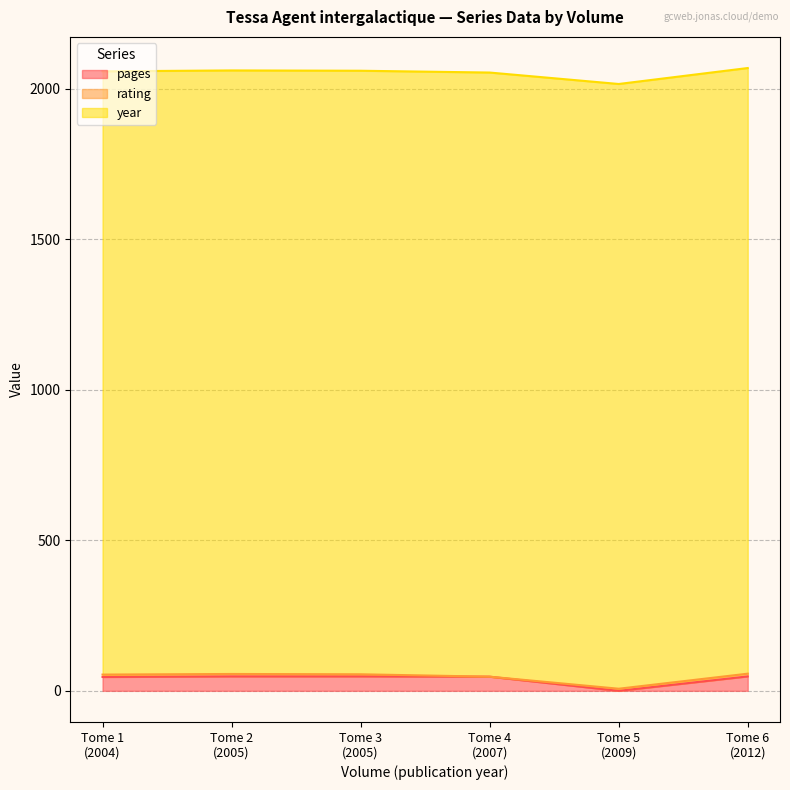

How many rating values are between 7 and 8?

4